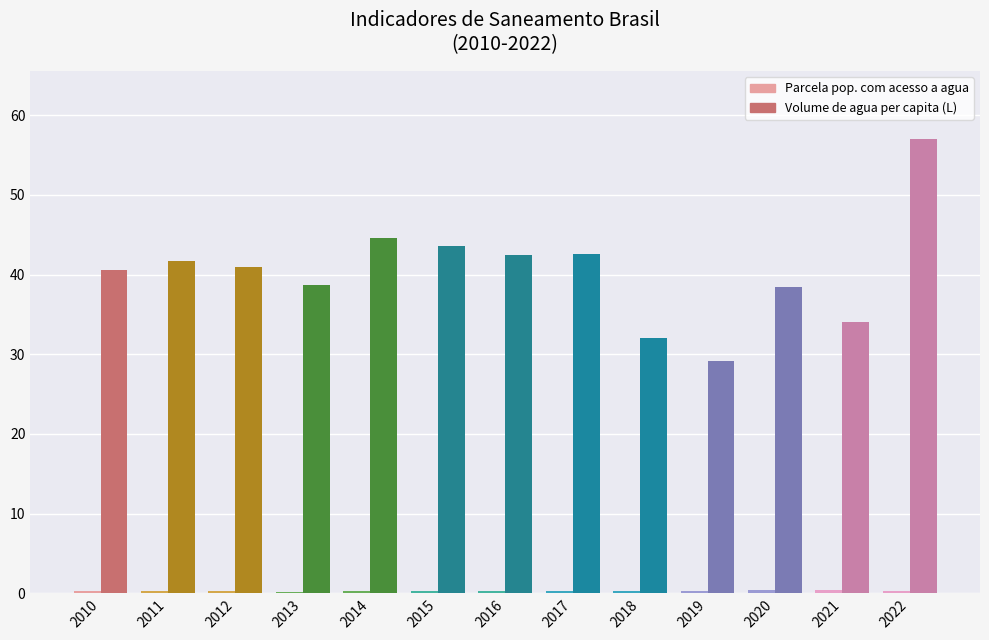

Between 2015 and 2022, which series saw the biggest shift?

Volume de agua per capita (L)